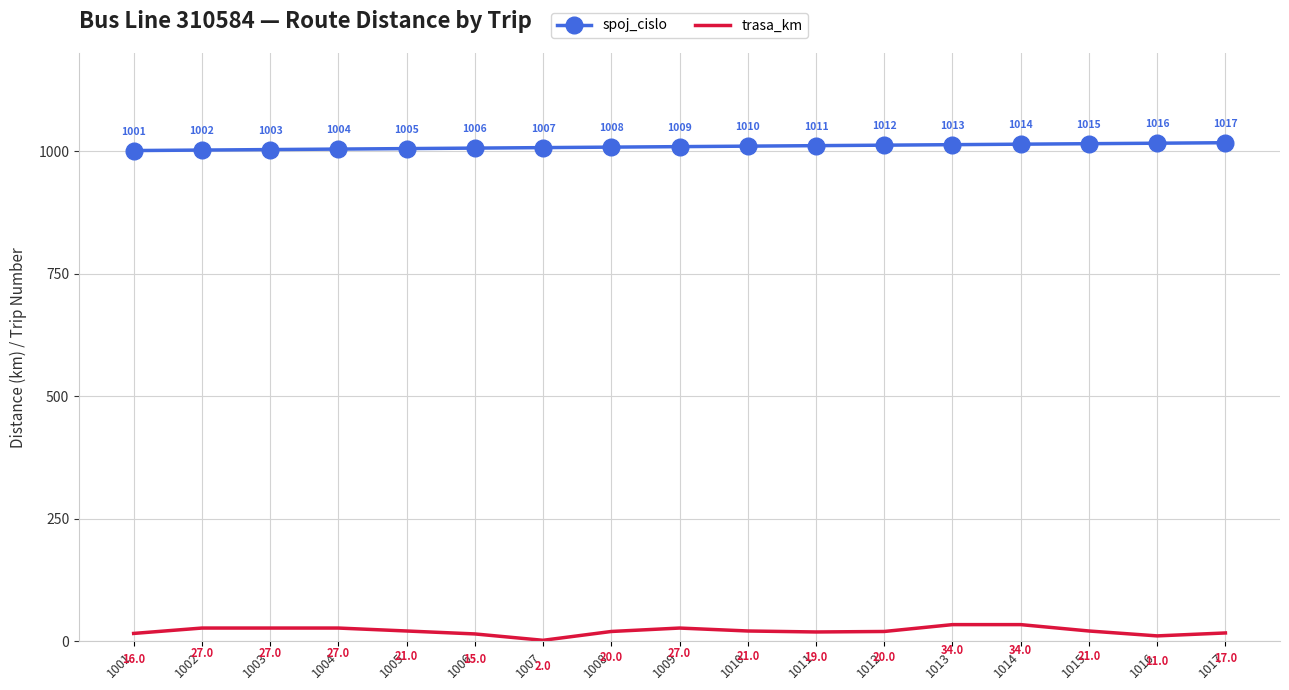

Rank the series at 1001 from lowest to highest value.

trasa_km, spoj_cislo